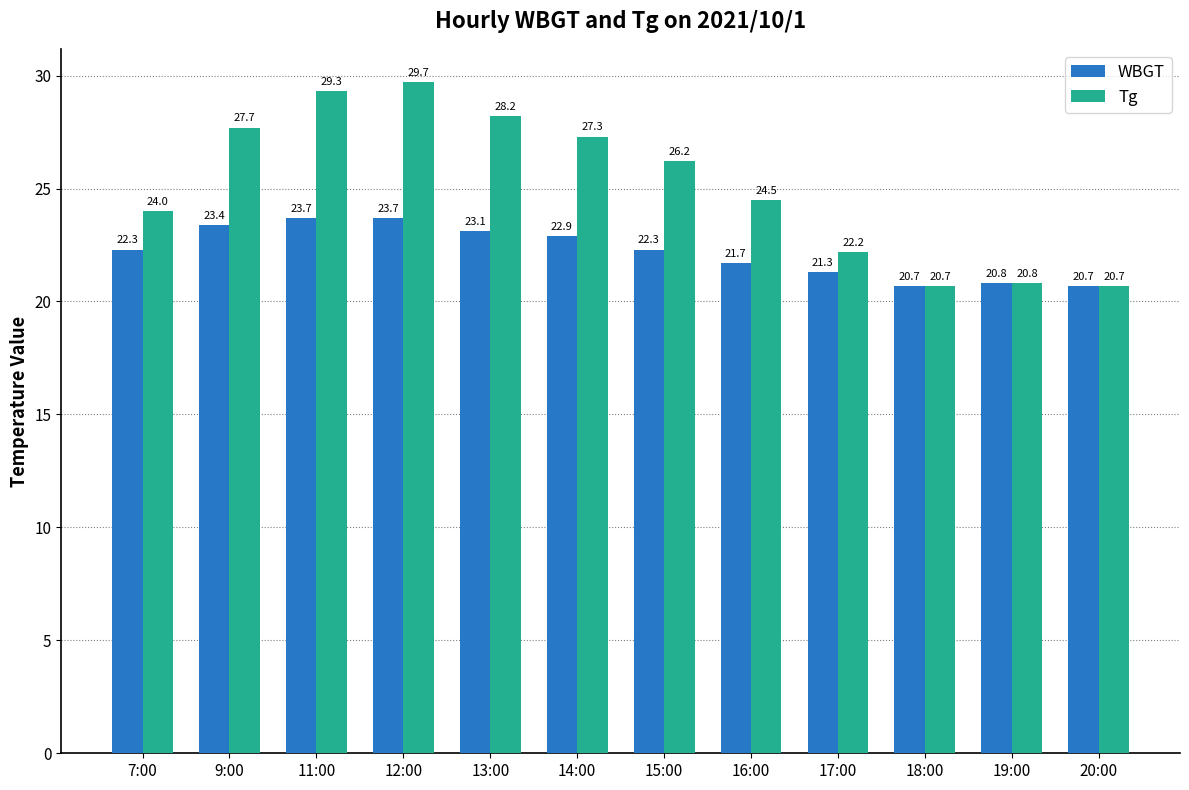

Where does the WBGT series first go above 22?

7:00